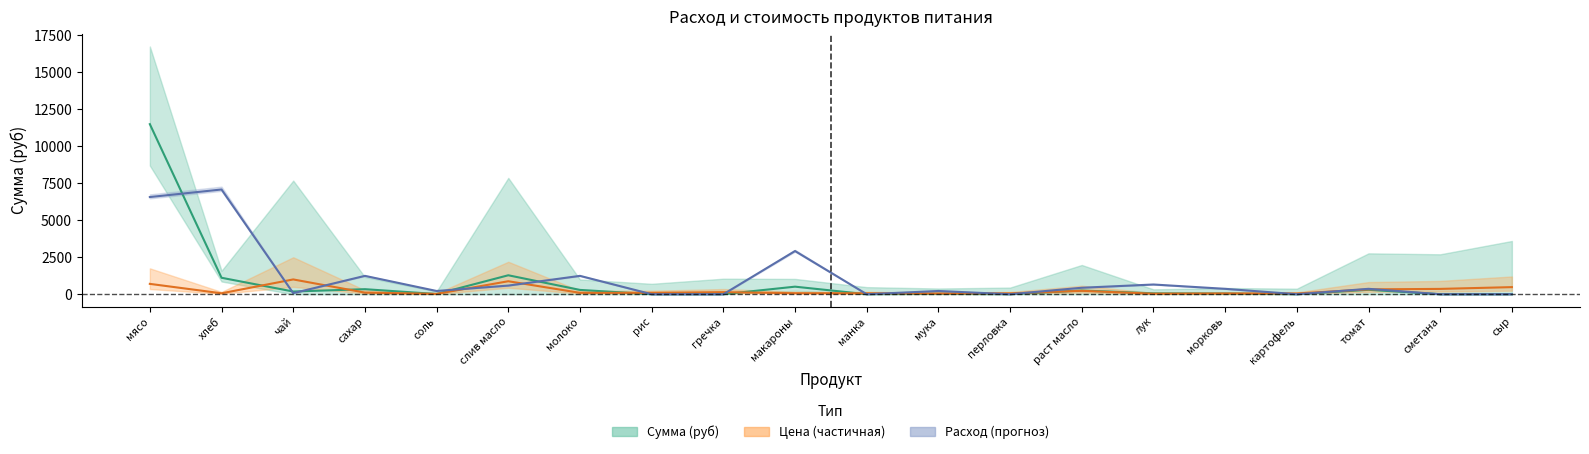

The value of sum at хлеб is 1869.6. True or false?

False